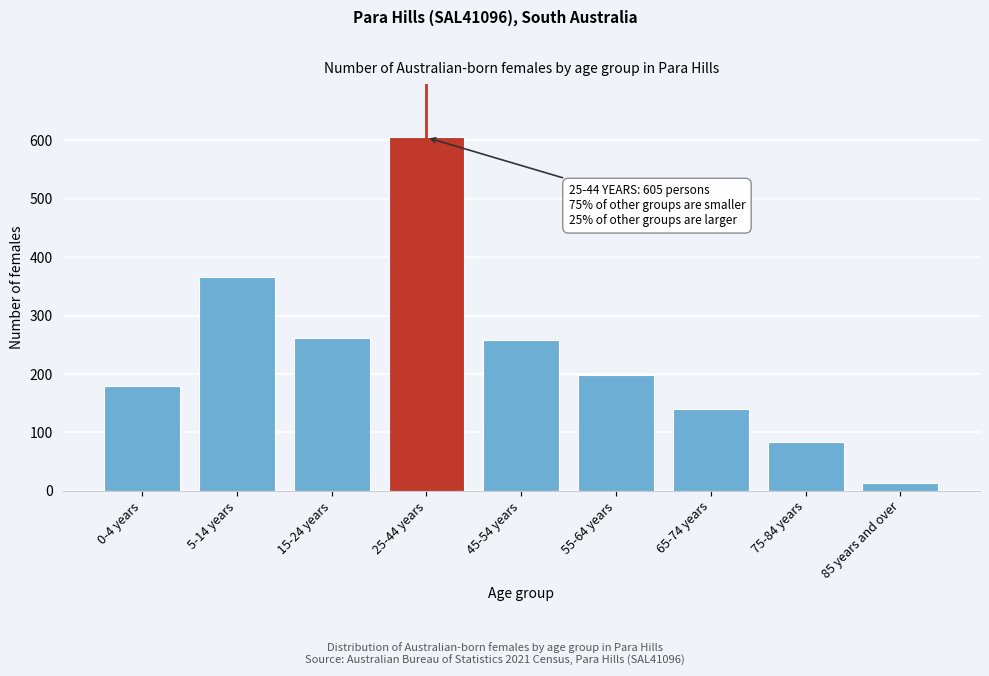

Reading left to right, extract all data points from this chart.

180	366	262	605	258	198	140	84	13